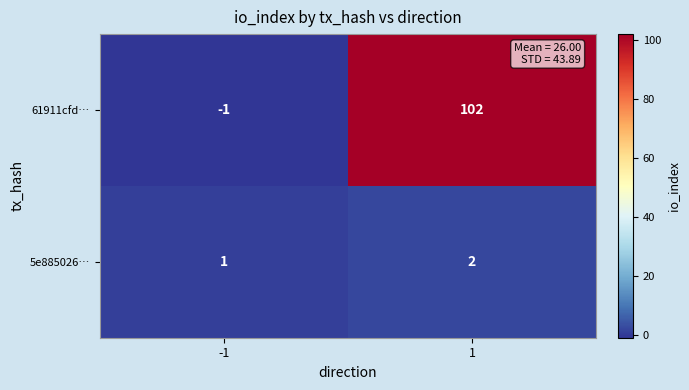

The value of 61911cfd… at 1 is 174. True or false?

False